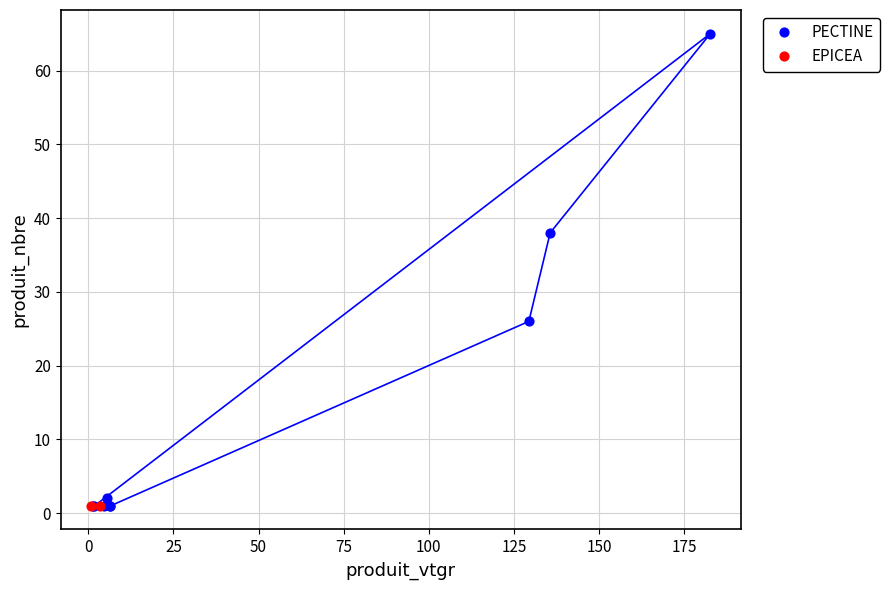

What are all the series names shown in the legend?

PECTINE, EPICEA